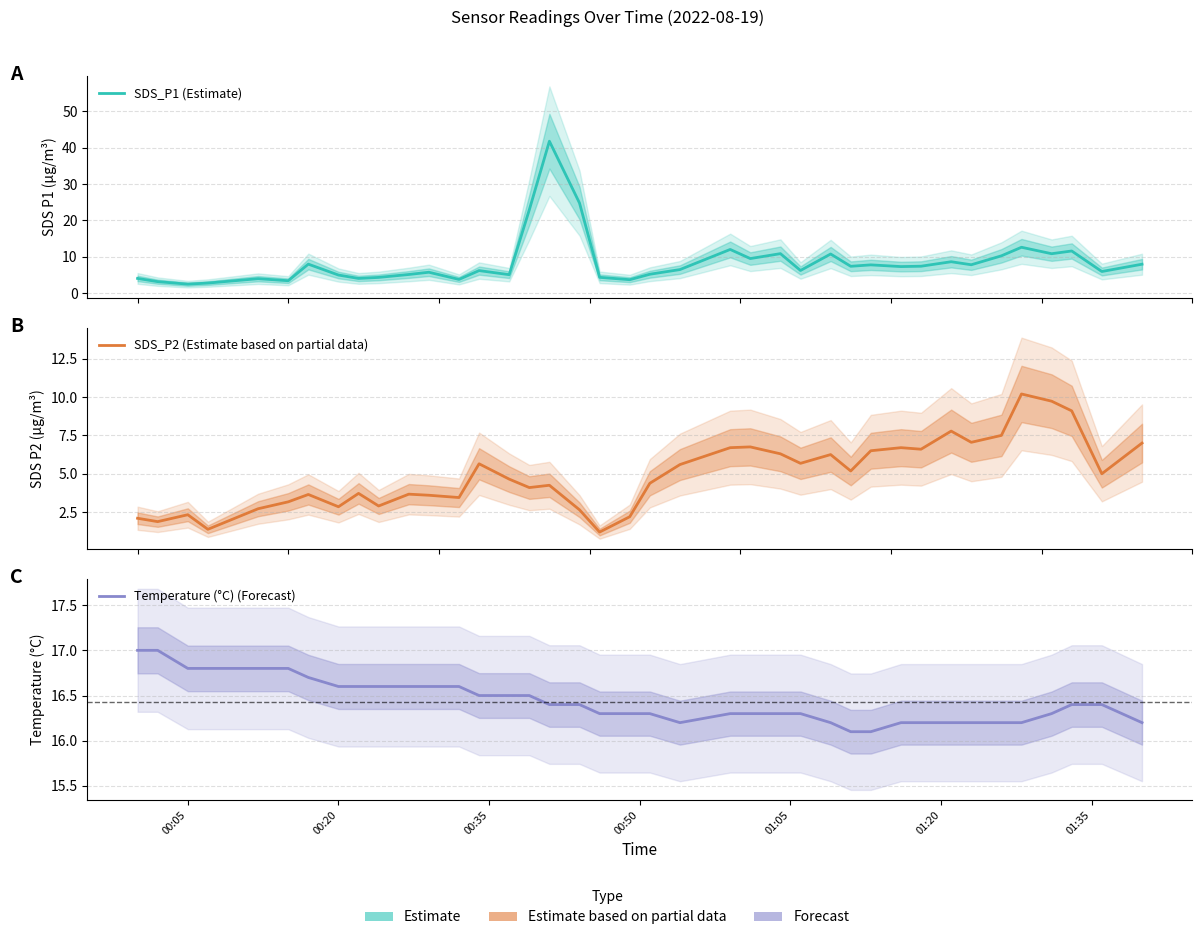

How many distinct data groups are displayed?

3